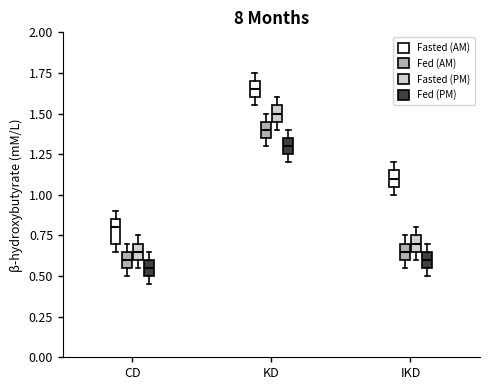

Reading left to right, read every box against the y-axis: the position of its median line, the range the box covers, and the ends of its whiskers. The values are not printed on the chart, so give them approximately, as read against the axis.

CD (Fasted (AM)): median 0.80, box 0.70 to 0.85, whiskers 0.65 to 0.90
CD (Fed (AM)): median 0.60, box 0.55 to 0.65, whiskers 0.50 to 0.70
CD (Fasted (PM)): median 0.65, box 0.60 to 0.70, whiskers 0.55 to 0.75
CD (Fed (PM)): median 0.55, box 0.50 to 0.60, whiskers 0.45 to 0.65
KD (Fasted (AM)): median 1.65, box 1.60 to 1.70, whiskers 1.55 to 1.75
KD (Fed (AM)): median 1.40, box 1.35 to 1.45, whiskers 1.30 to 1.50
KD (Fasted (PM)): median 1.50, box 1.45 to 1.55, whiskers 1.40 to 1.60
KD (Fed (PM)): median 1.30, box 1.25 to 1.35, whiskers 1.20 to 1.40
IKD (Fasted (AM)): median 1.10, box 1.05 to 1.15, whiskers 1.00 to 1.20
IKD (Fed (AM)): median 0.65, box 0.60 to 0.70, whiskers 0.55 to 0.75
IKD (Fasted (PM)): median 0.70, box 0.65 to 0.75, whiskers 0.60 to 0.80
IKD (Fed (PM)): median 0.60, box 0.55 to 0.65, whiskers 0.50 to 0.70